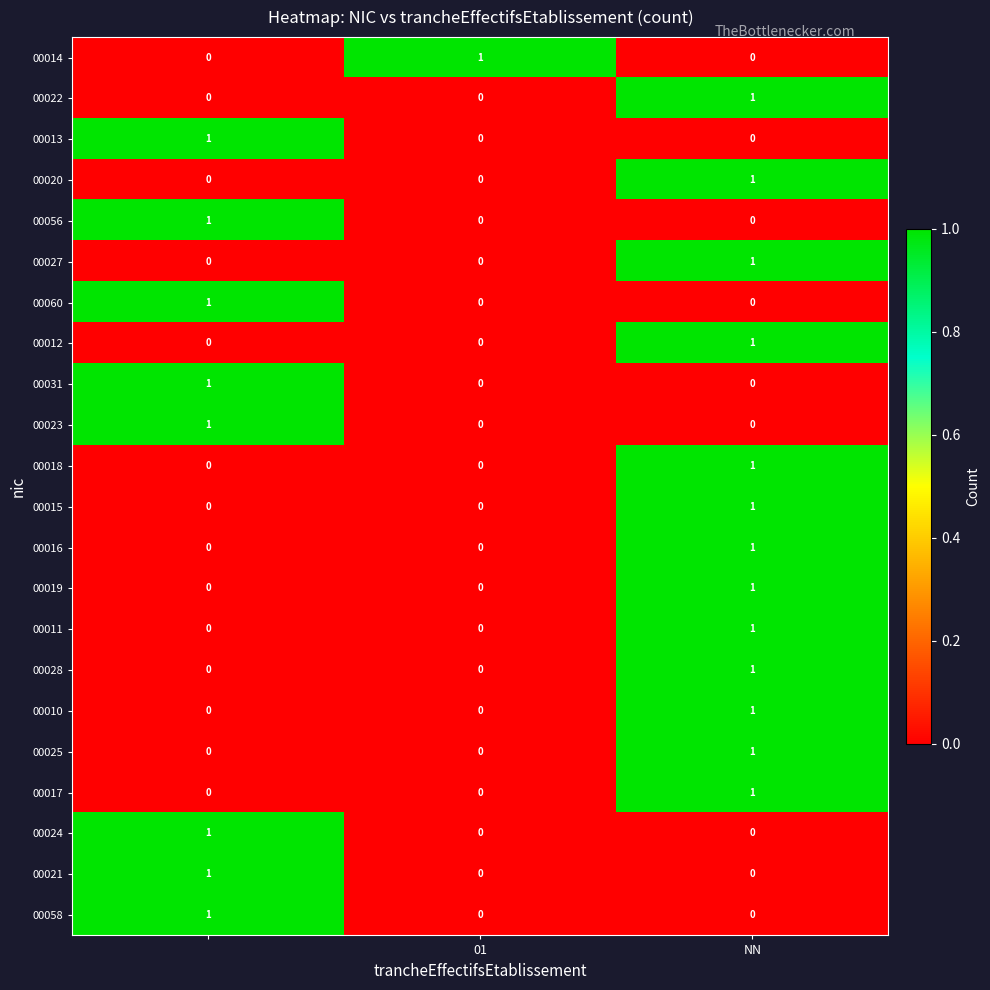

How many 00017 values are between 0 and 1?

3